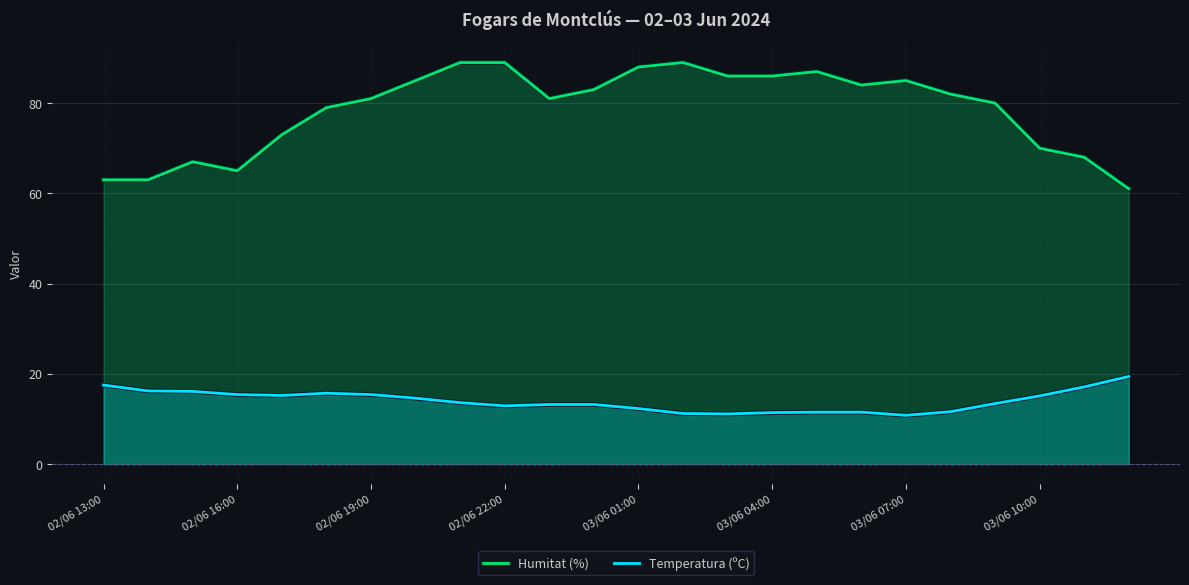

Read the Humitat (%) value at 03/06 07:00.

85.0